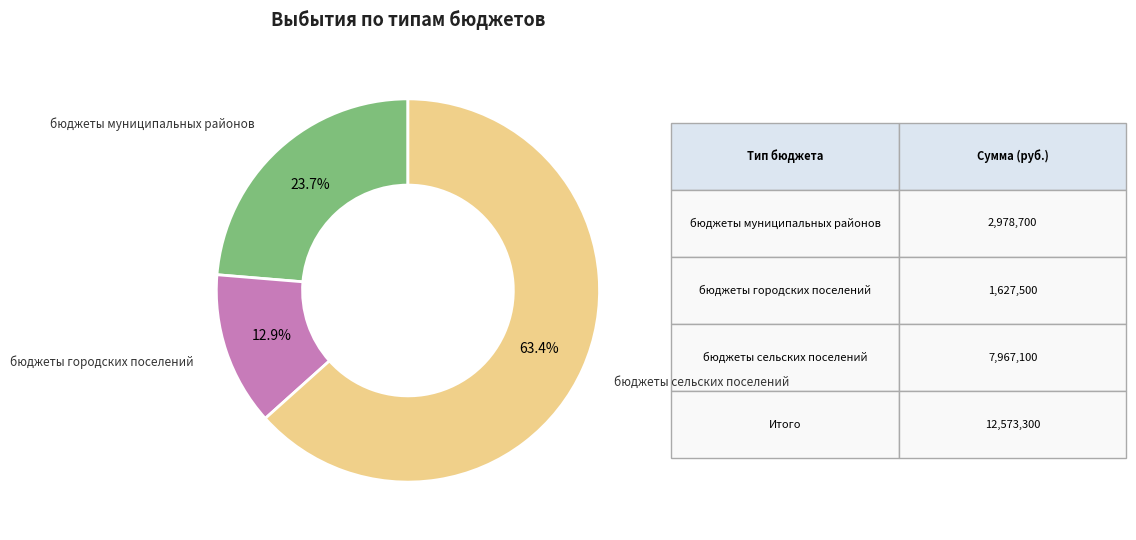

Is there a majority slice in this chart?

Yes